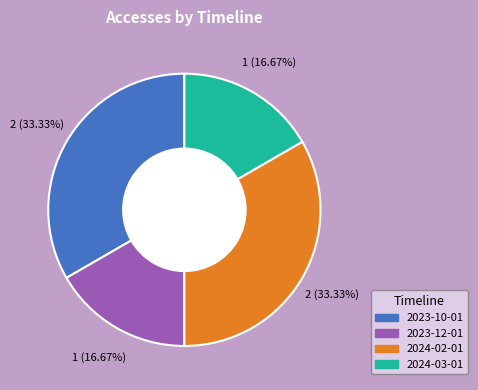

Count the number of slices in the pie.

4